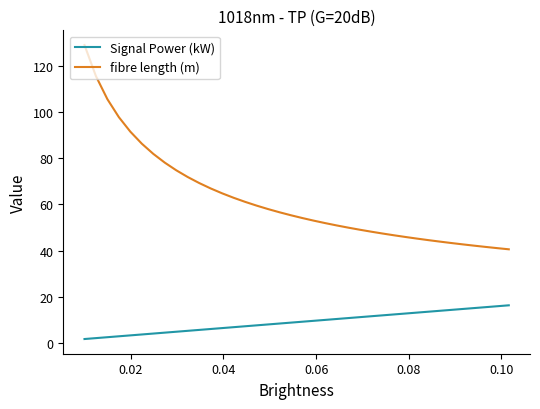

Count the number of data series in this chart.

2